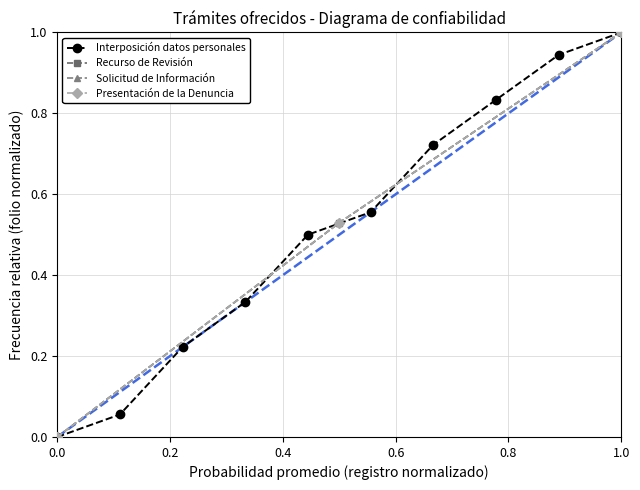

True or false: Solicitud de Recurso de Revisión has a value of 1.0 at 1.0.

True